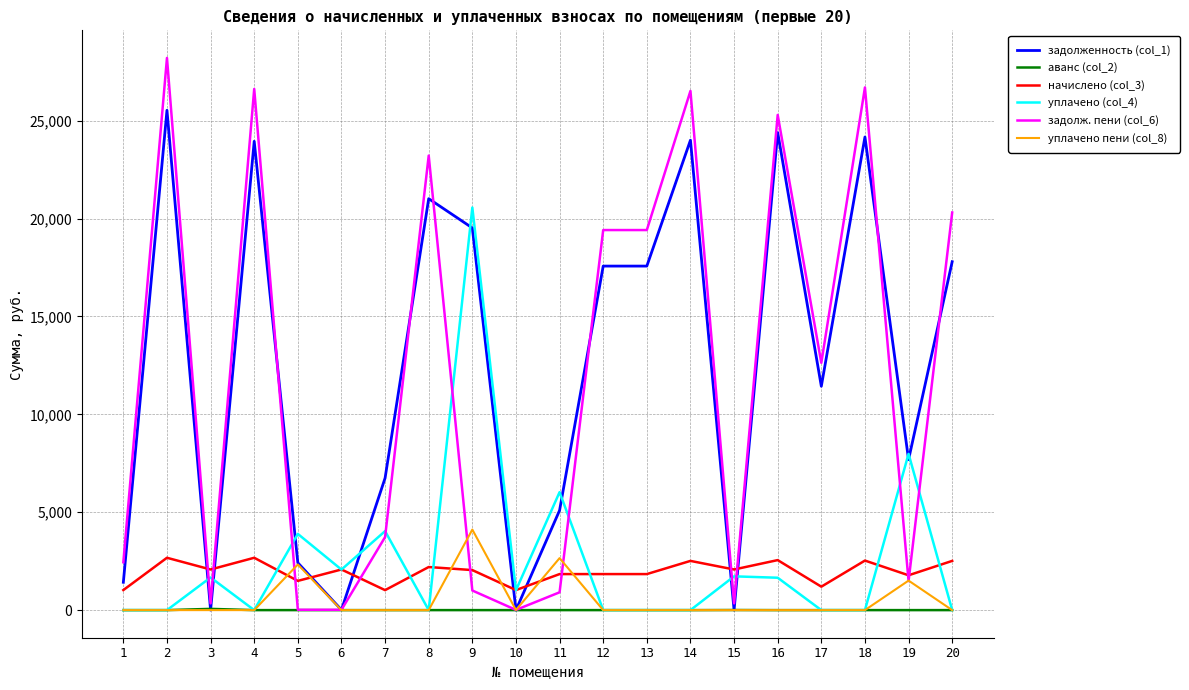

The value of задолж. пени (col_6) at 3 is 344.5. True or false?

True